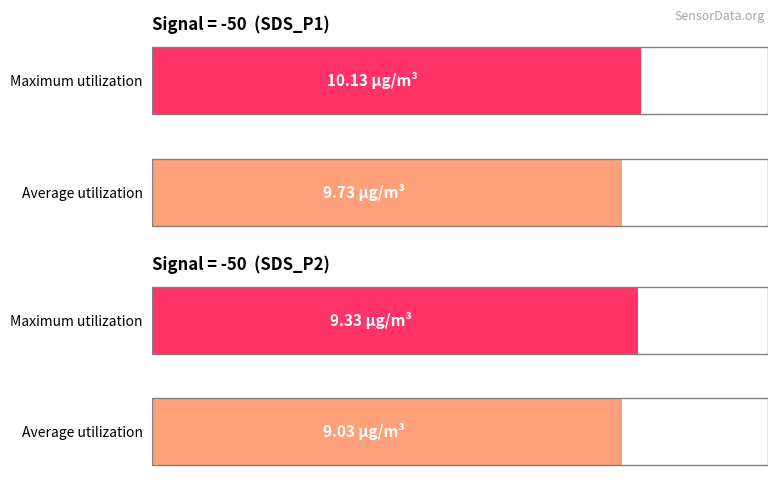

How many SDS_P1 values are between 9 and 10?

1